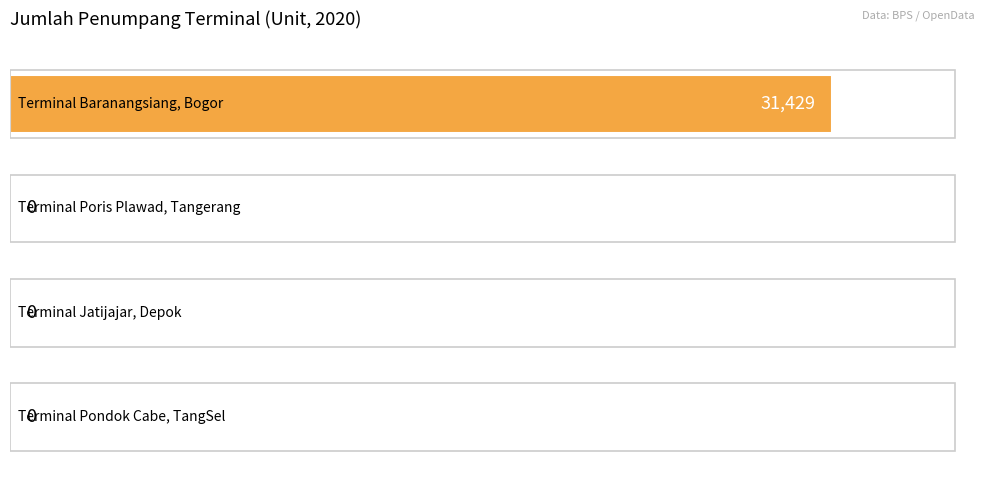

How many values are between 0 and 31429?

4